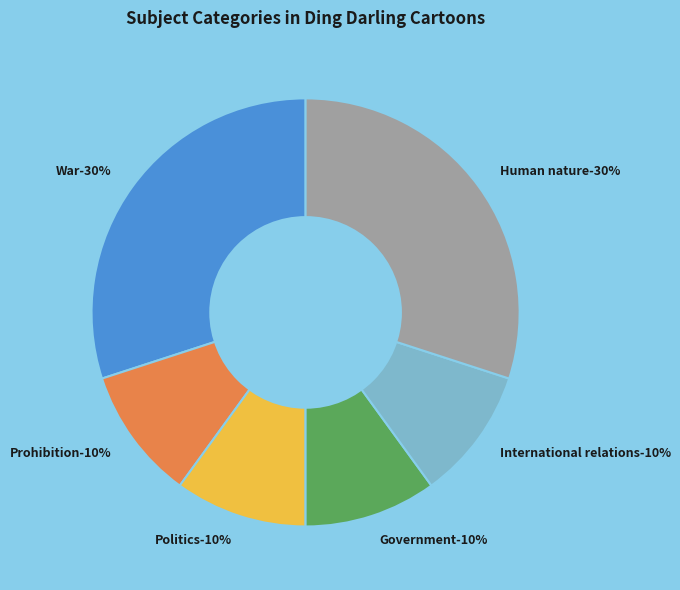

What is the ratio of the value at Politics to the value at International relations?

1.0